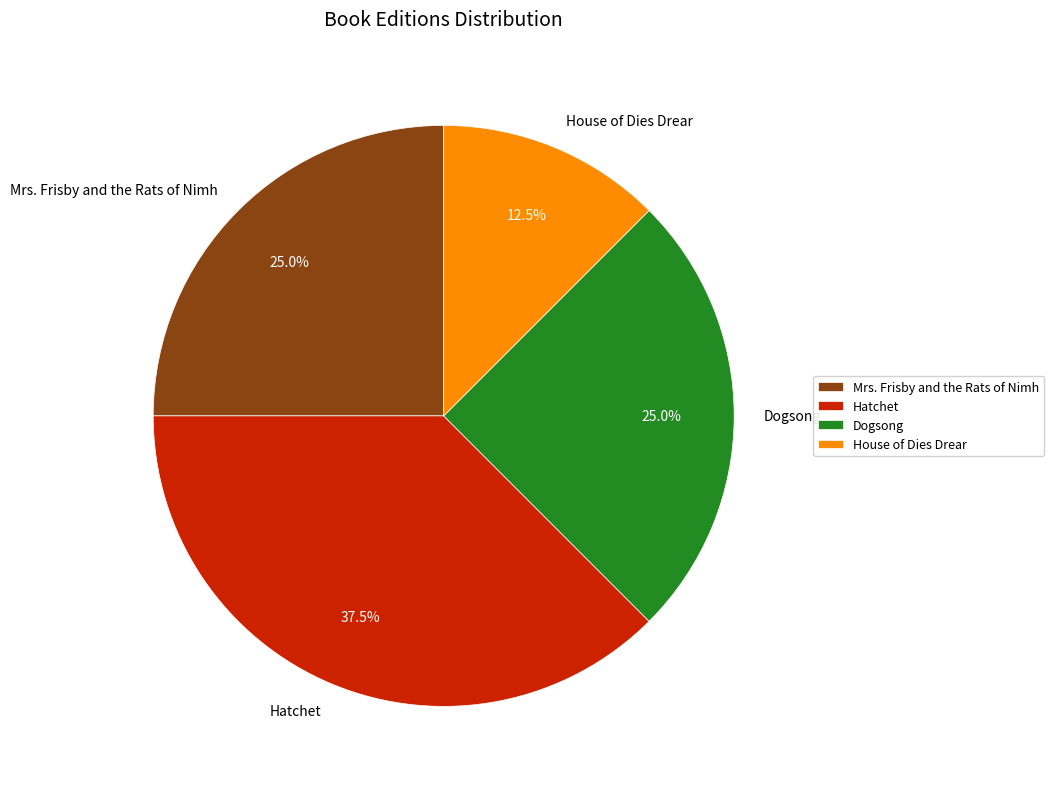

To the nearest percent, what is the average slice percentage?

25%